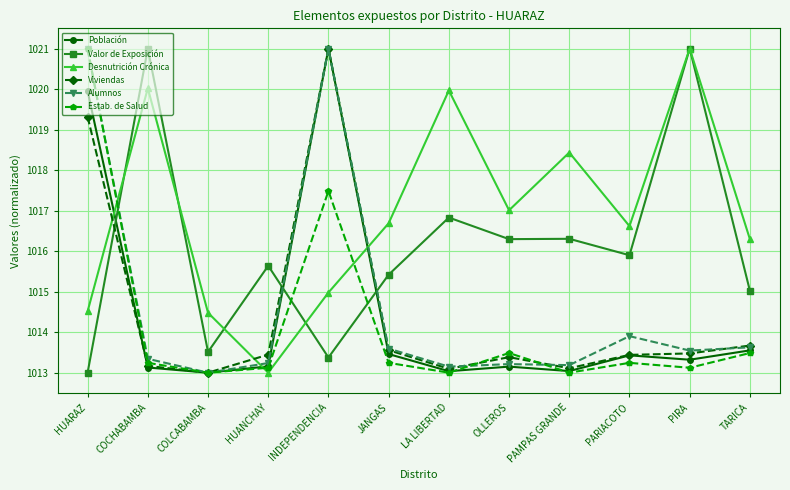

Where is the first local minimum for Valor de Exposición?

COLCABAMBA